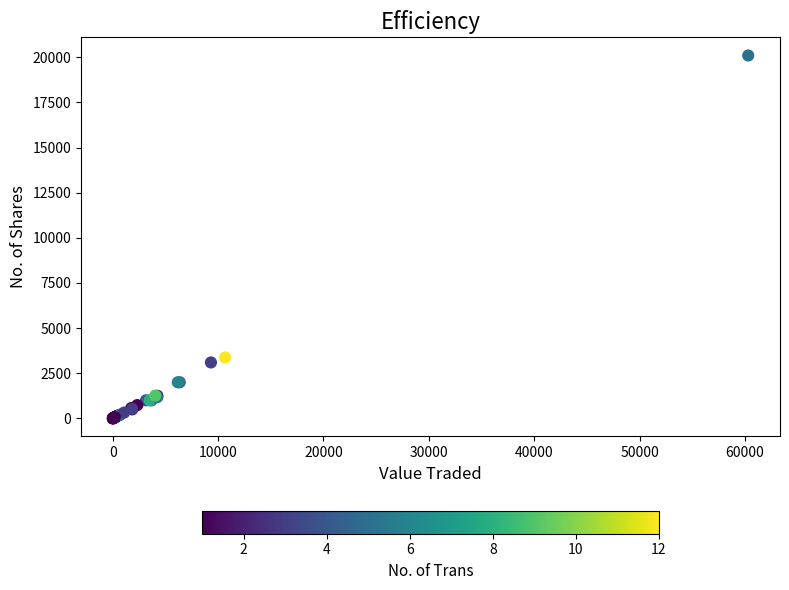

What Y value in the scatter plot is closest to 10052?

3372